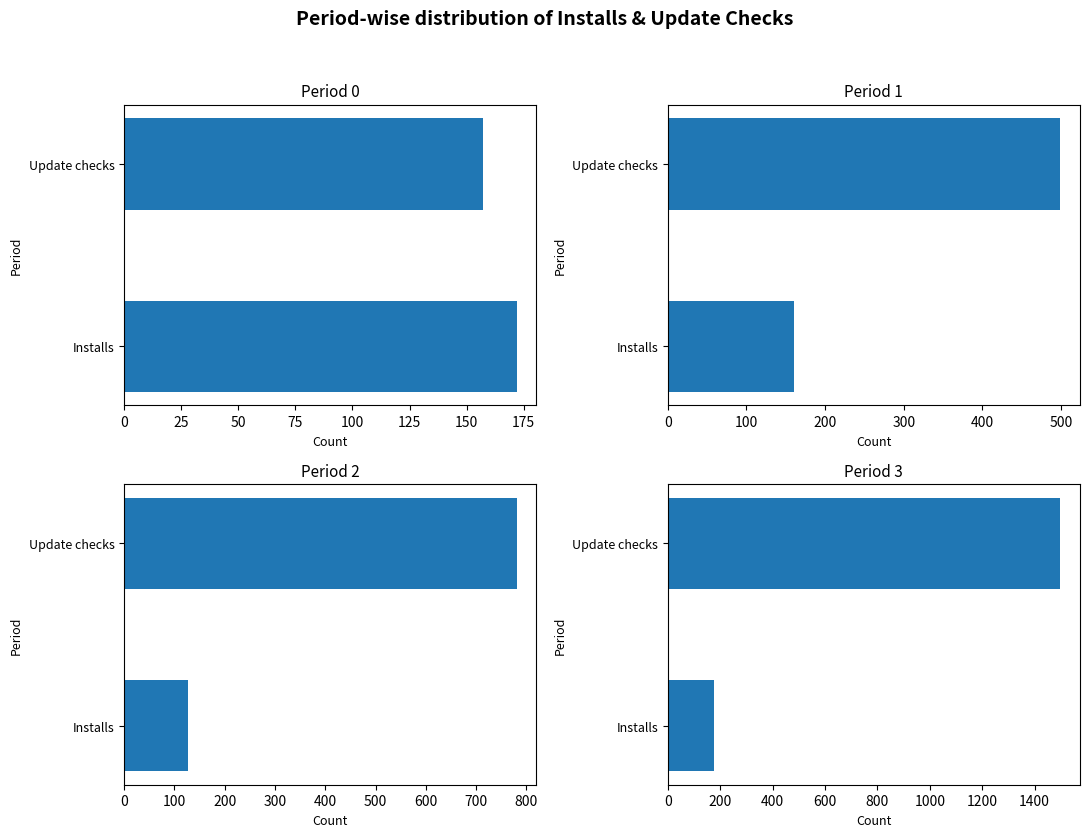

Reading right to left, extract all data points from this chart.

Oct 2018 (first 10 days): 157	172
Oct 2018 (mid 10 days): 499	161
Oct 2018 (last 11 days): 781	127
Nov 2018 (first 13 days): 1498	177